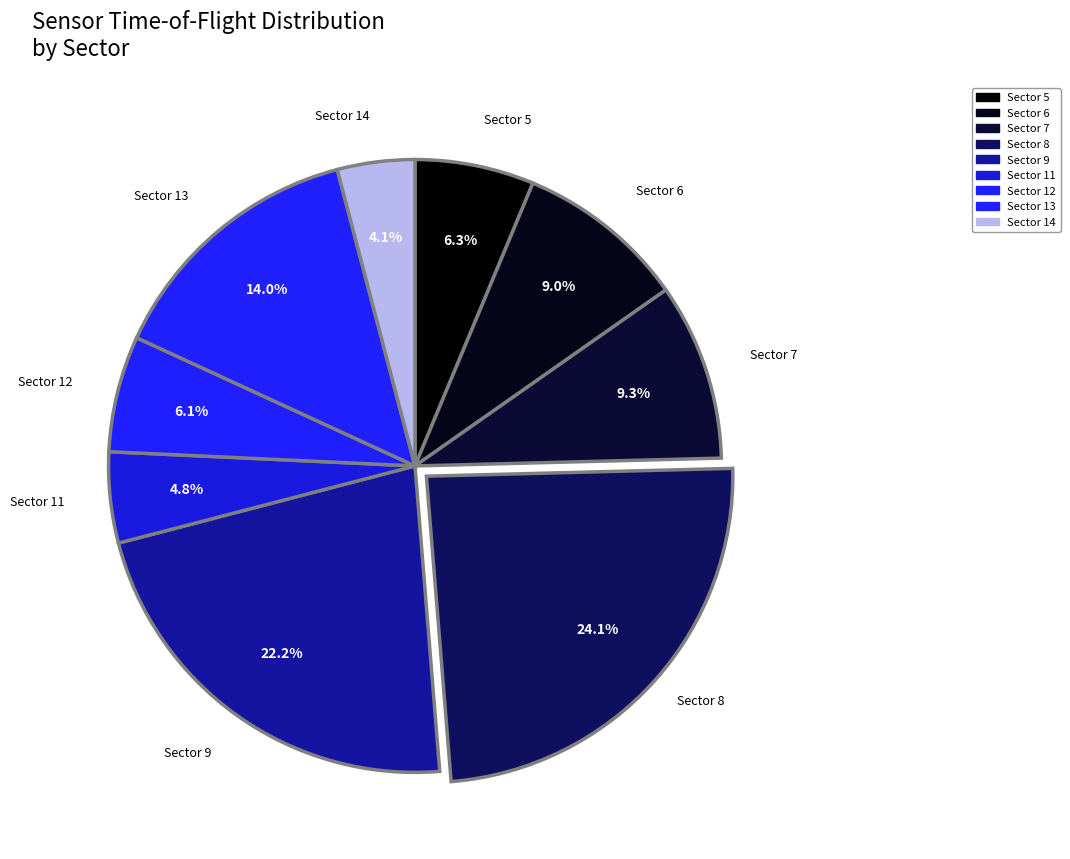

How many segments does this pie chart have?

9